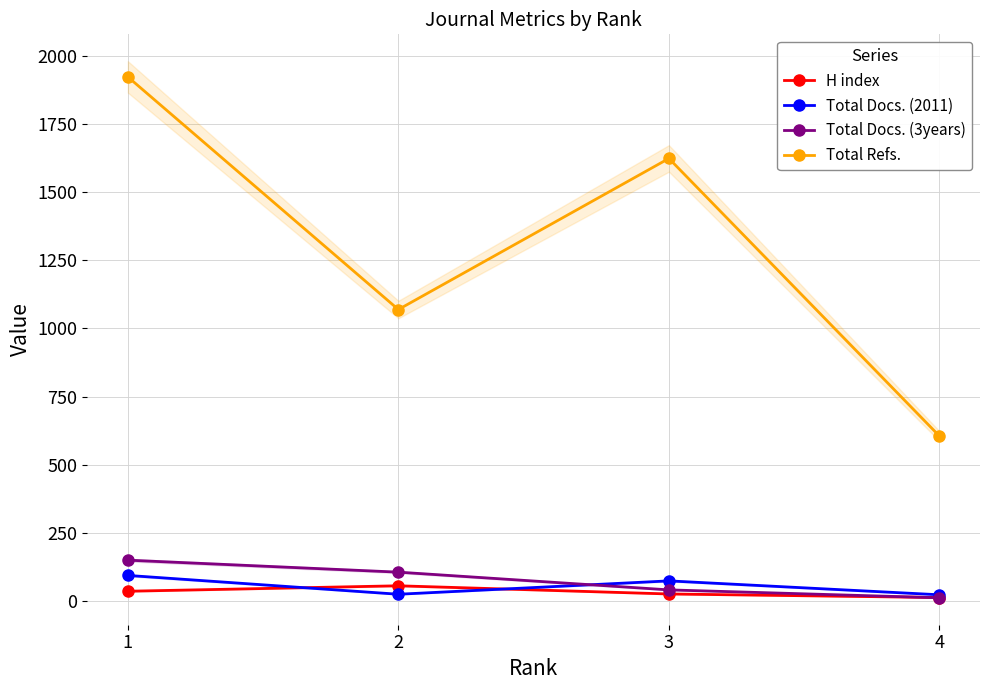

In Total Refs., how many points are higher than both neighbors (excluding endpoints)?

1